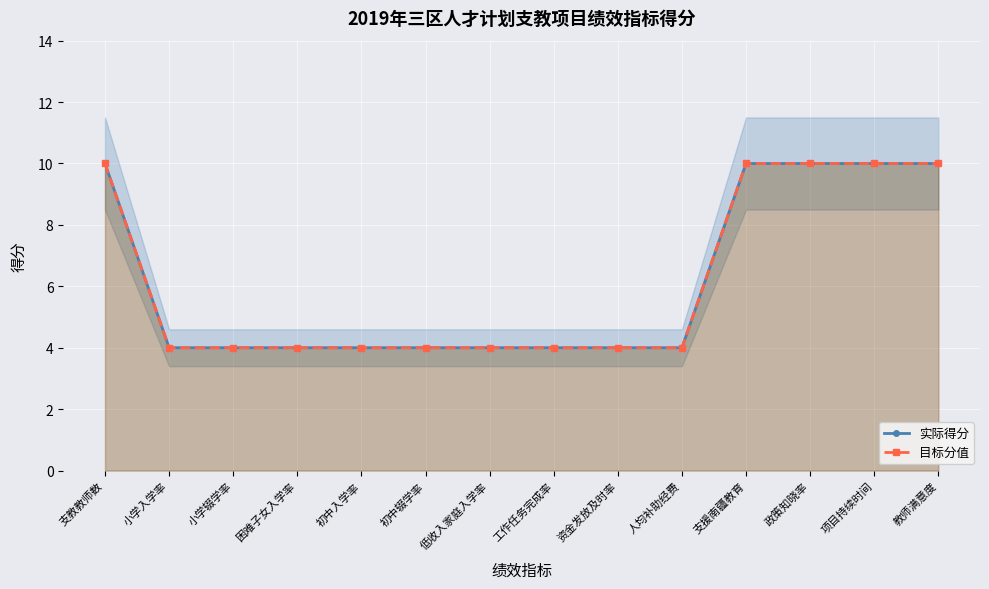

At how many categories does at least one series exceed 4?

5